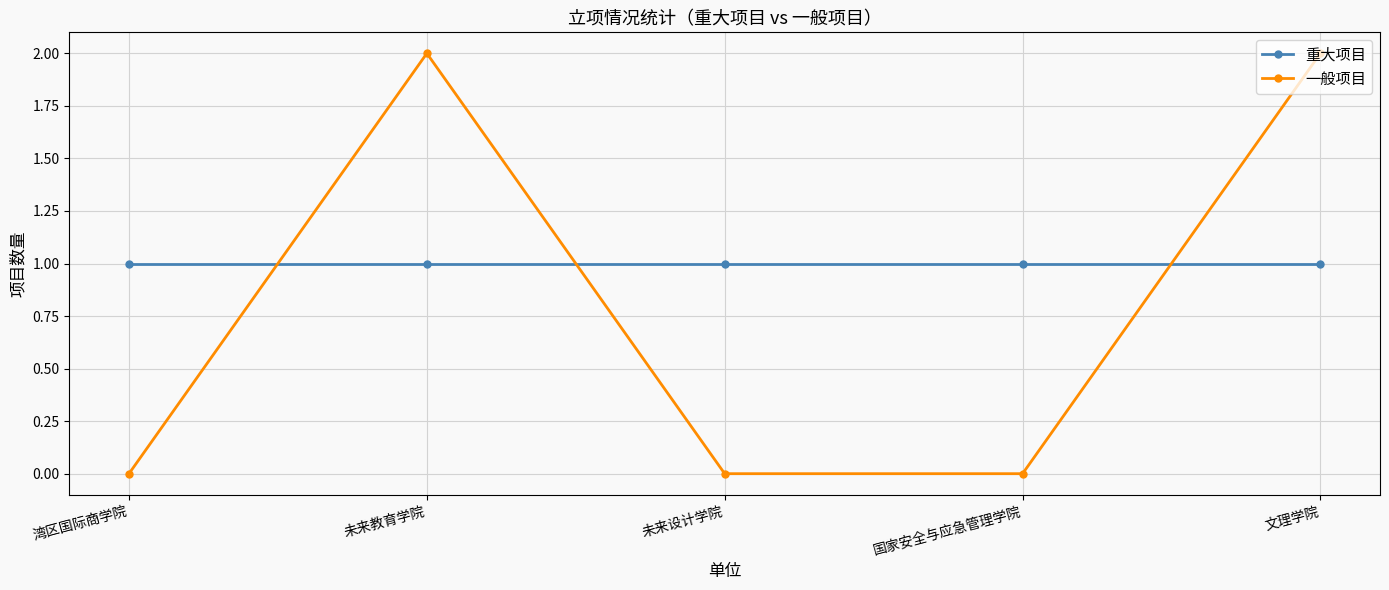

How many intersections are there between 重大项目 and 一般项目?

3